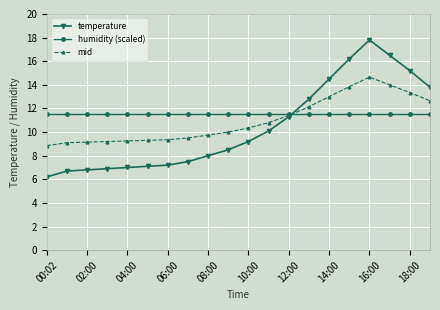

List the series in order of their overall mean, highest first.

humidity (scaled), mid, temperature